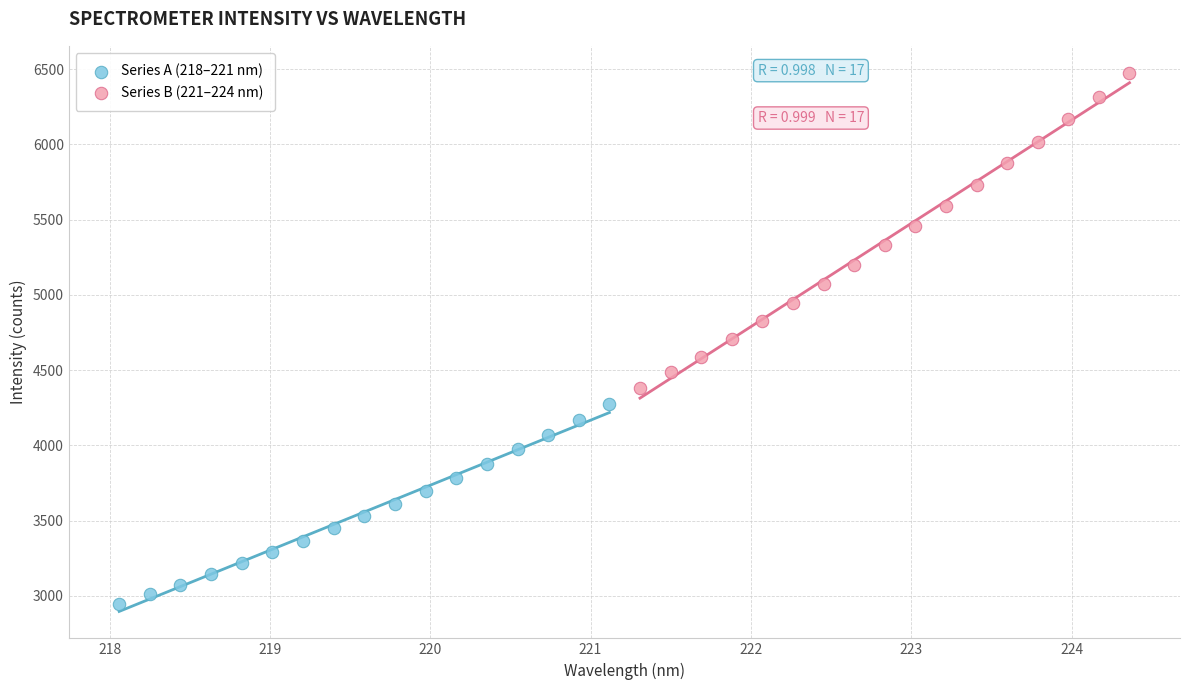

Which series has the largest Y range (max minus min)?

Series B (221–224 nm)